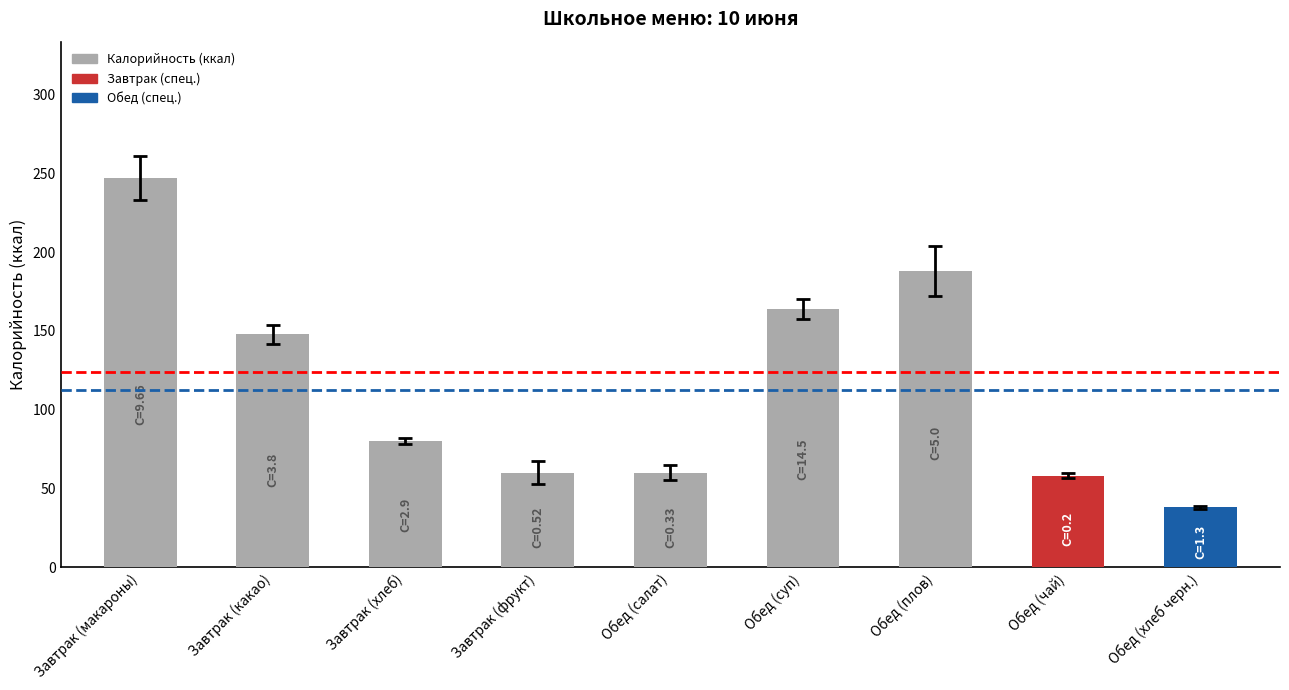

Does the chart contain any negative values?

No